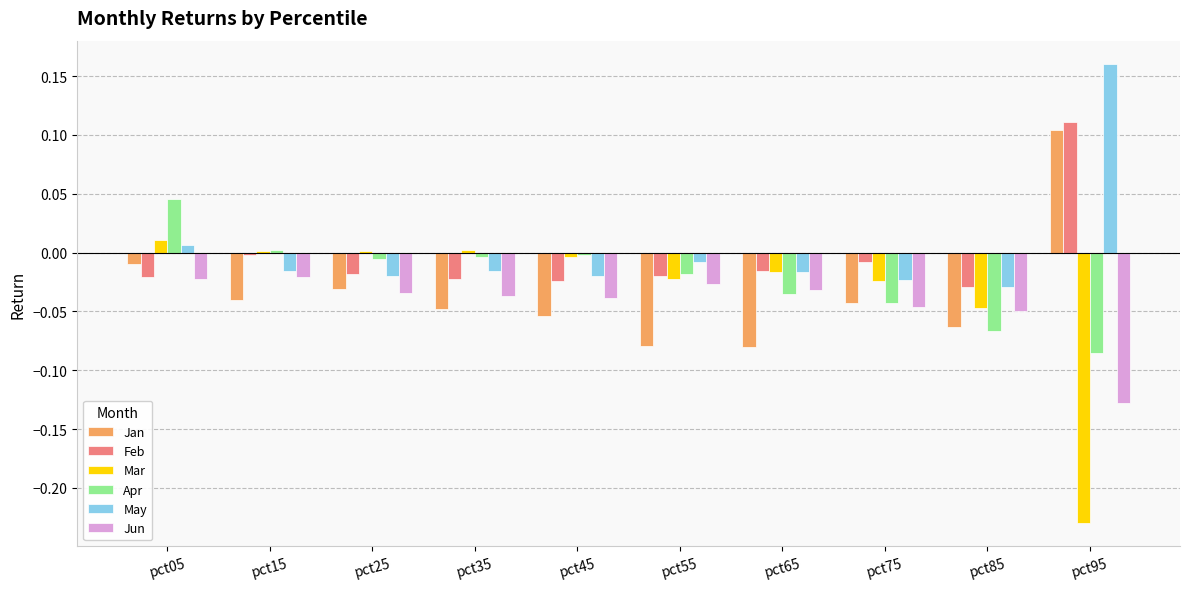

Which series has the largest range (max minus min)?

Mar